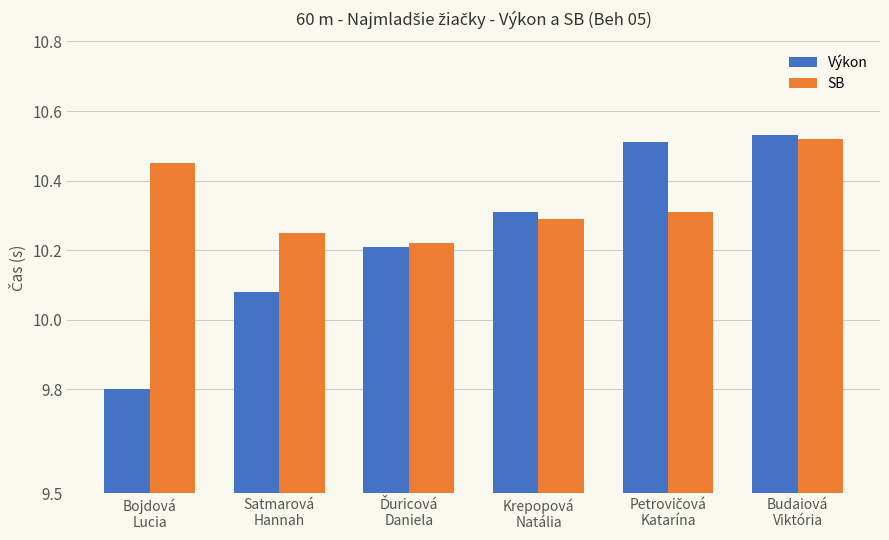

Which series has the largest range (max minus min)?

Výkon